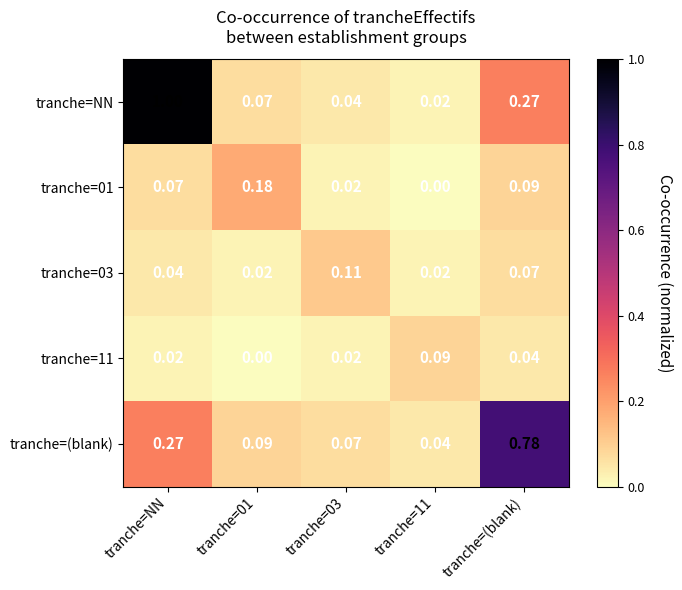

What is the maximum value shown in the chart?

1.0